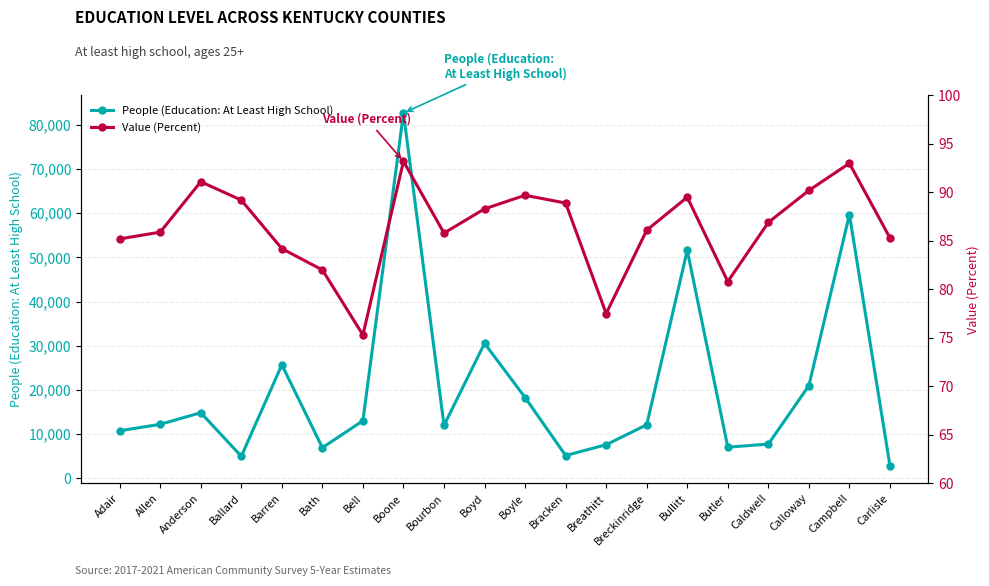

What is the average value of the Value (Percent) series?

86.4